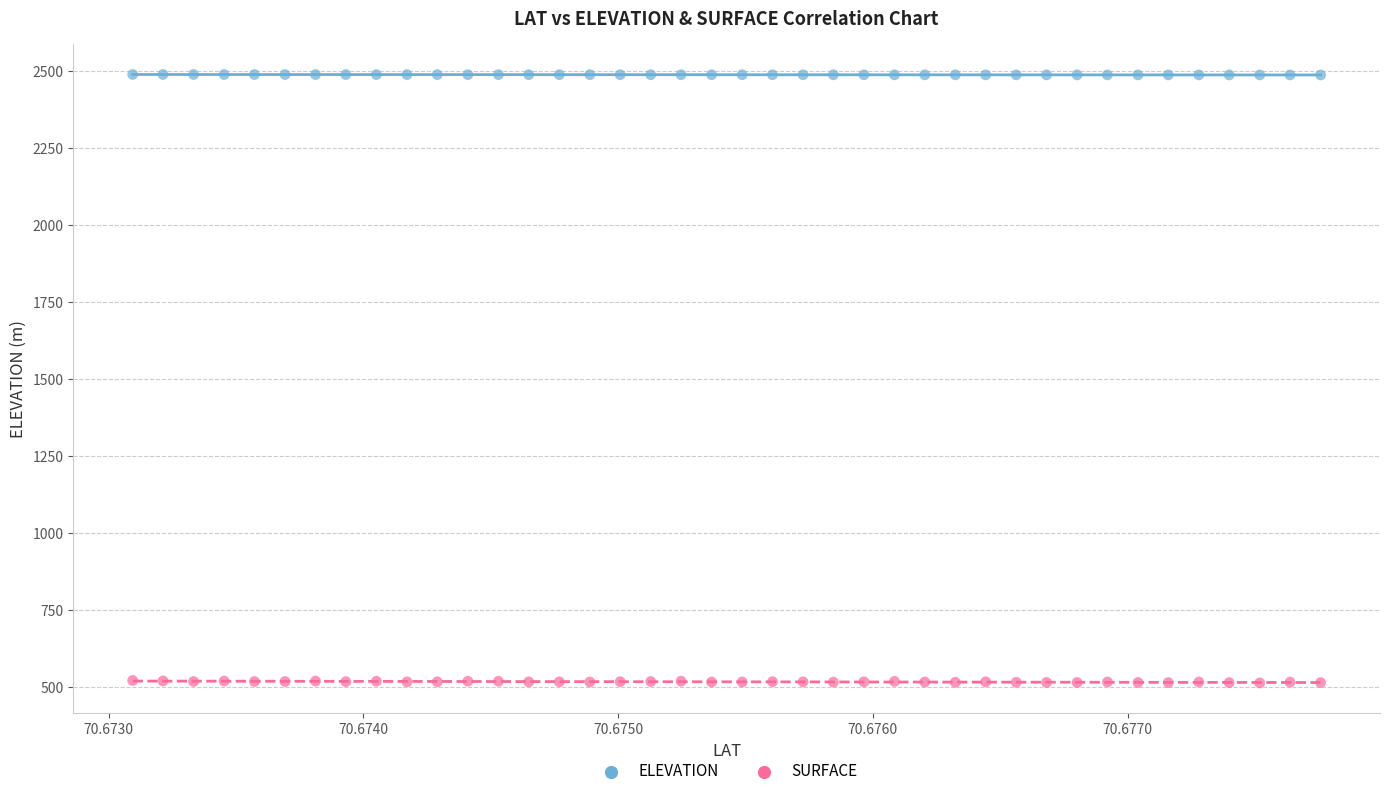

Which series reaches the minimum Y coordinate?

SURFACE